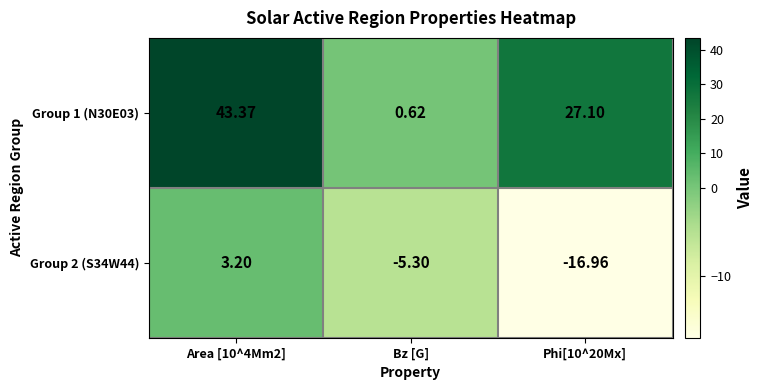

Which series changed the most between Area [10^4Mm2] and Bz [G]?

Group 1 (N30E03)